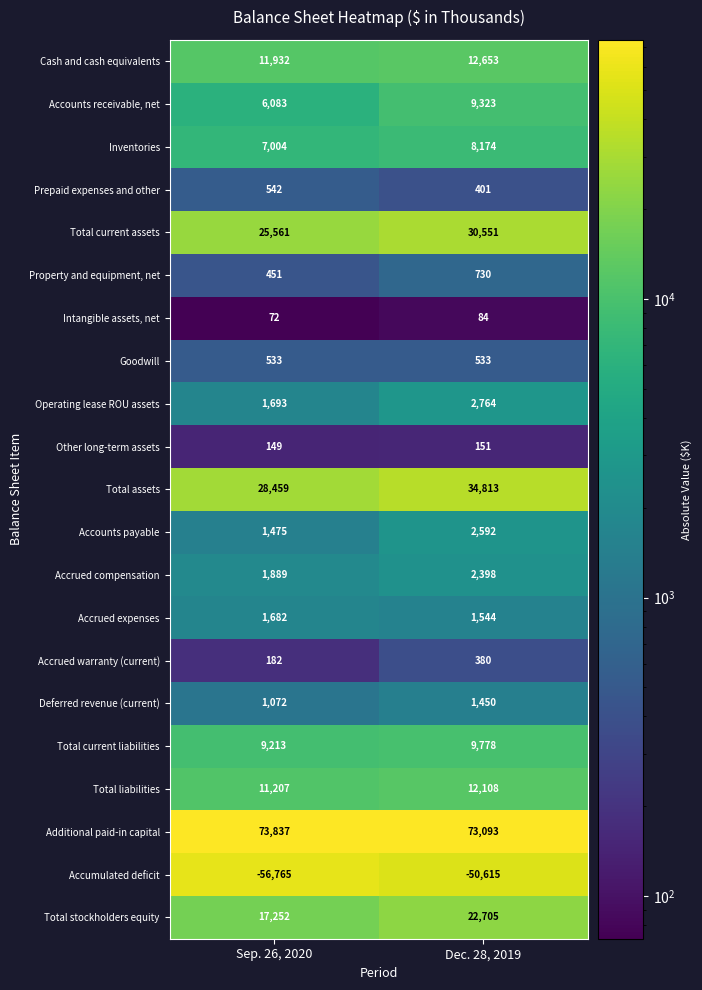

What is the difference between the maximum and minimum values in the Total current assets series?

4990